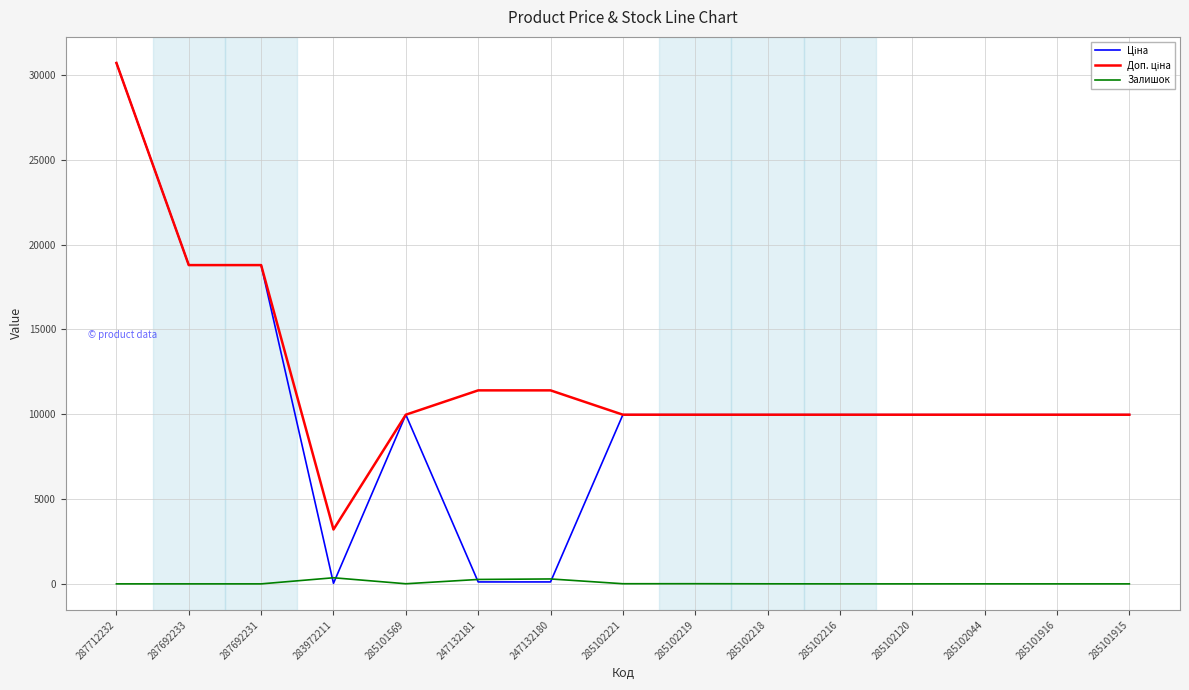

At which category is the sum across all series the highest?

287712232